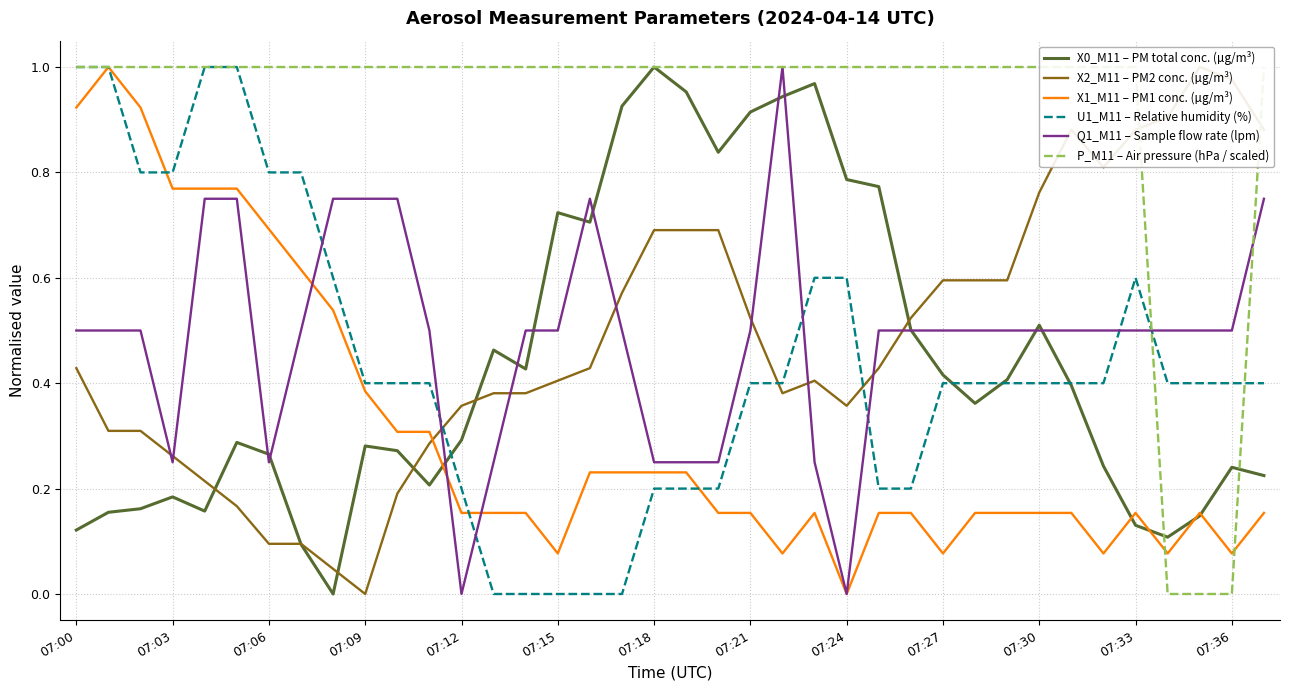

True or false: Q1_M11 – Sample flow rate (lpm) has a value of 0.5 at 07:27.

True